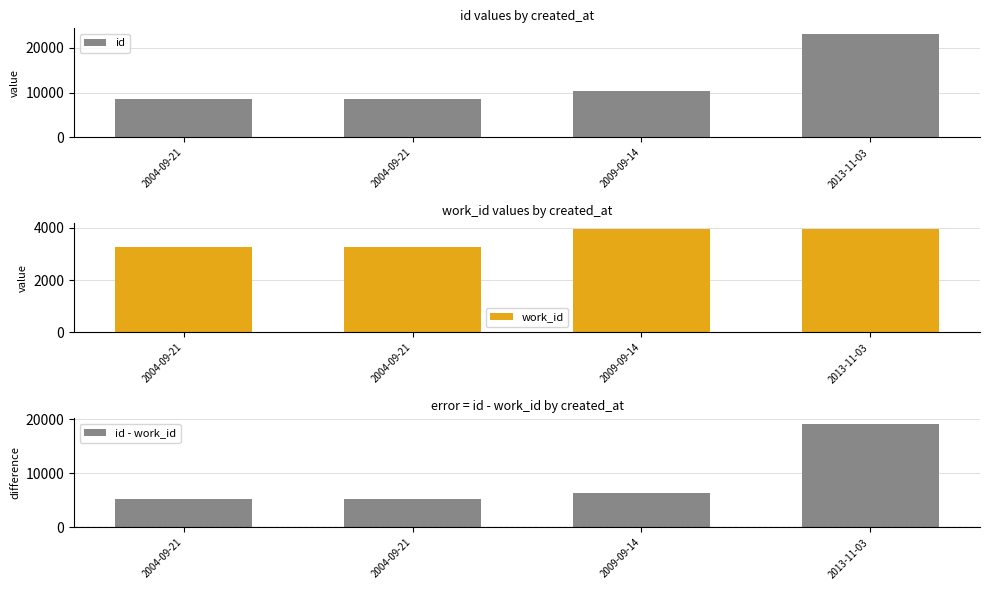

Between 2004-09-21 and 2013-11-03, which series saw the biggest shift?

id